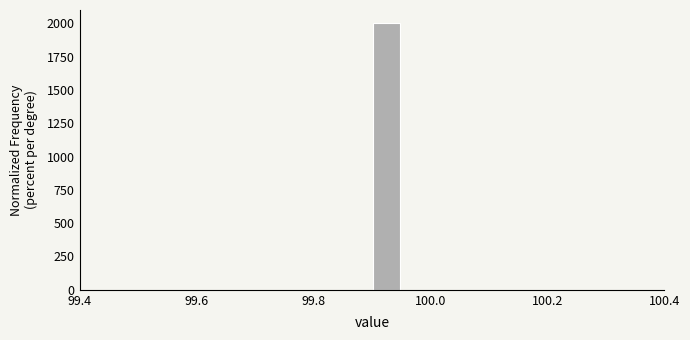

Around what value on the x-axis is the tallest bar? Give the approximate position of its centre, as read against the axis.

99.92